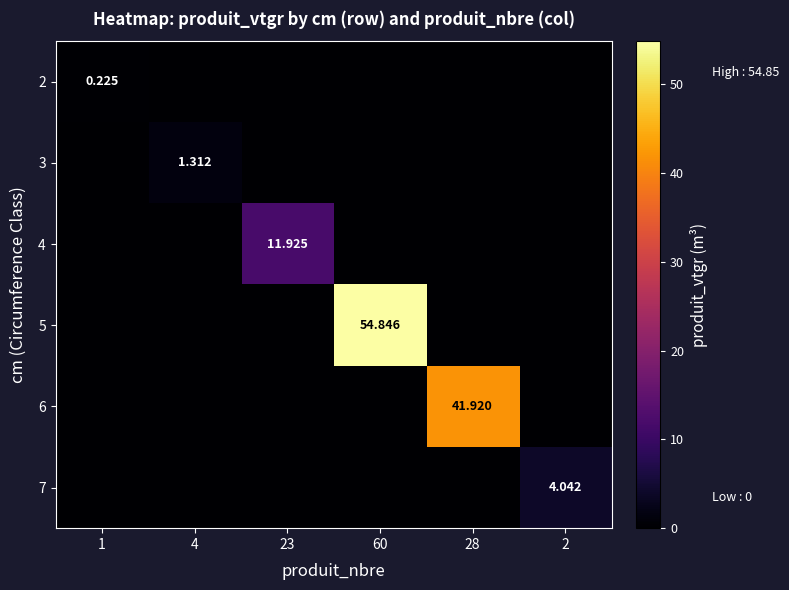

What is the total value across all series at 23?

11.9